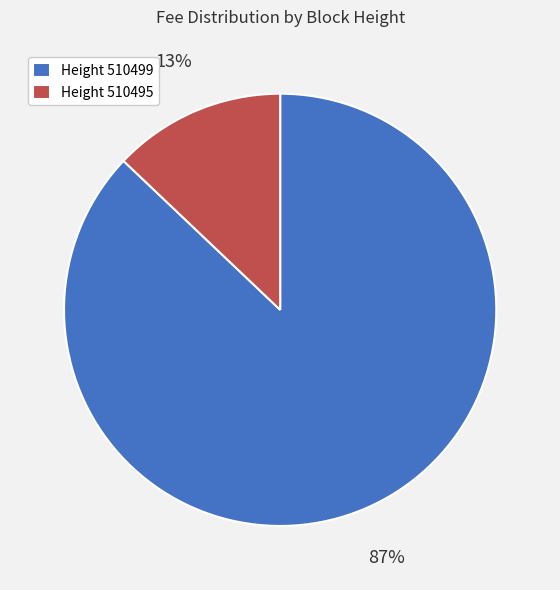

What is the majority slice?

Height 510499